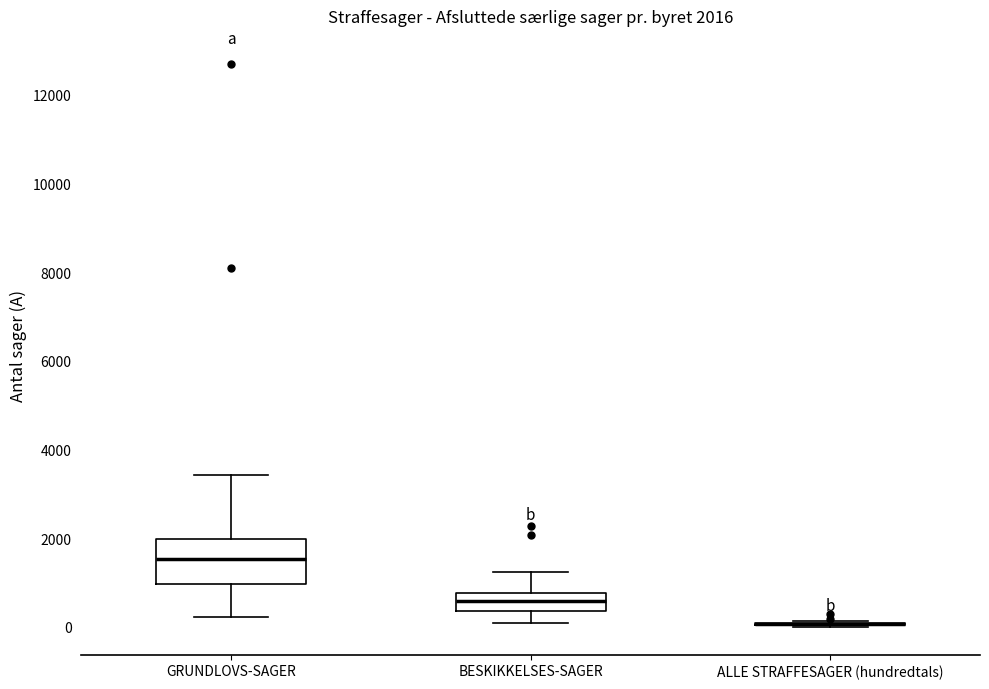

Comparing the boxes themselves (not the whiskers), which one is the tallest?

GRUNDLOVS-SAGER